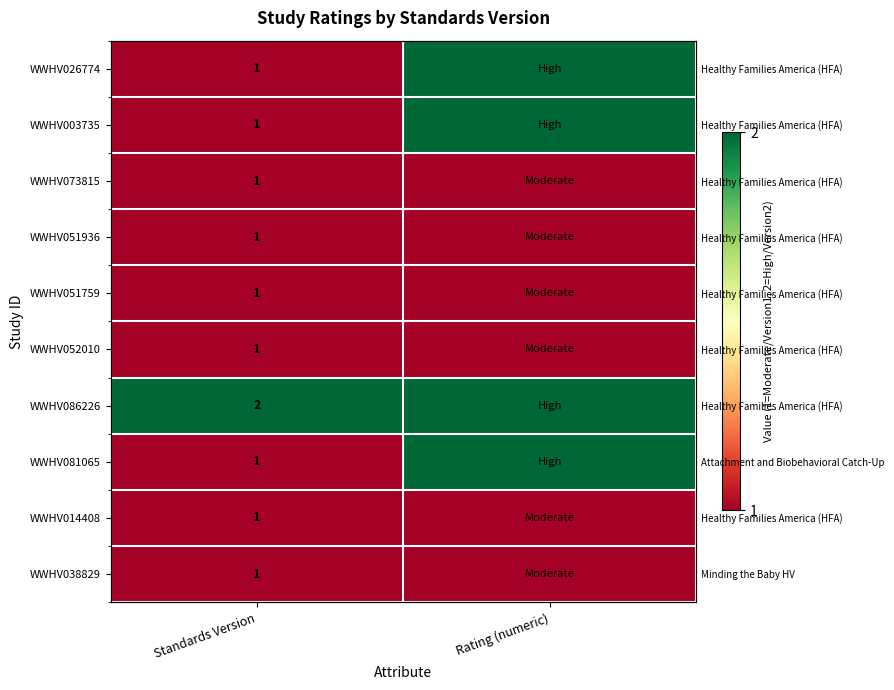

The WWHV081065 series shows 2 at Rating (numeric). True or false?

True